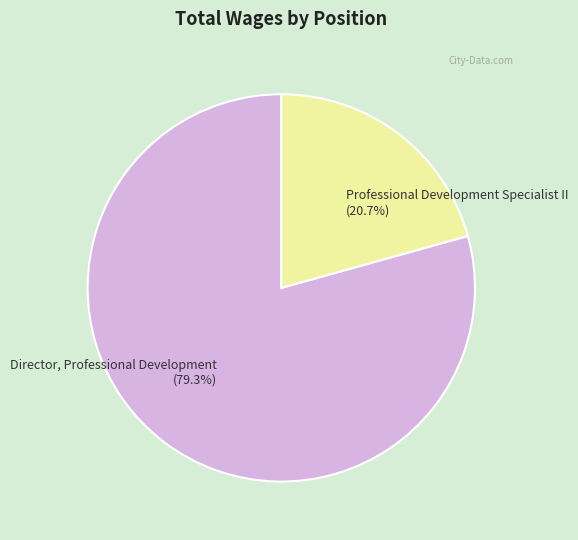

To the nearest percent, what is the difference between the Director, Professional Development and Professional Development Specialist II slice percentages?

59%